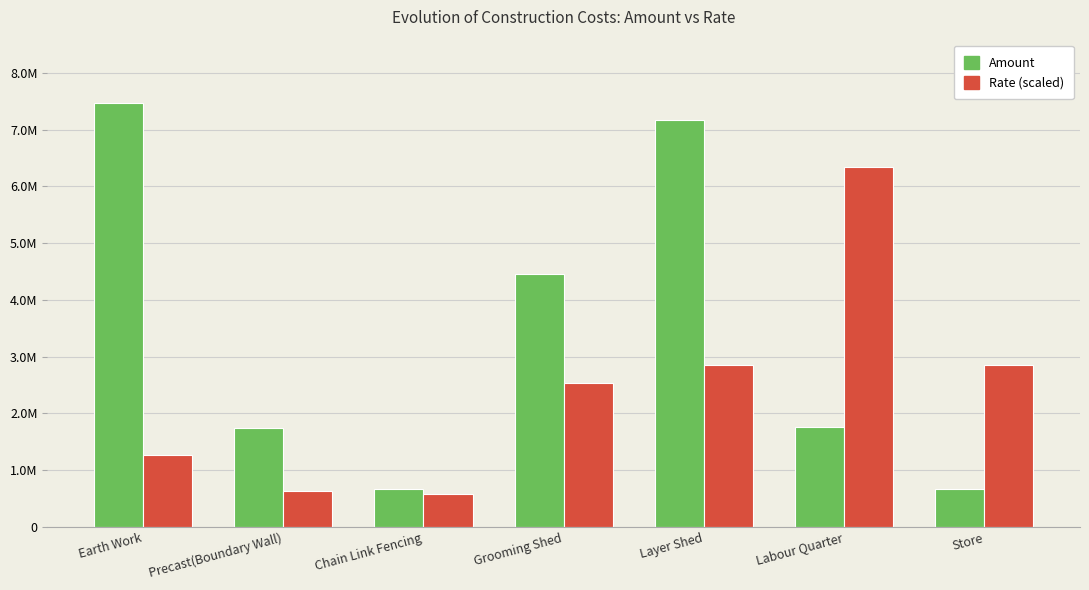

Reading left to right, extract all data points from this chart.

Amount: 7466456.7	1734600.0	676620.0	4452800.0	7168500.0	1760000.0	675000.0
Rate (scaled): 1269297.6	634648.8	571183.9	2538595.3	2855919.7	6346488.2	2855919.7